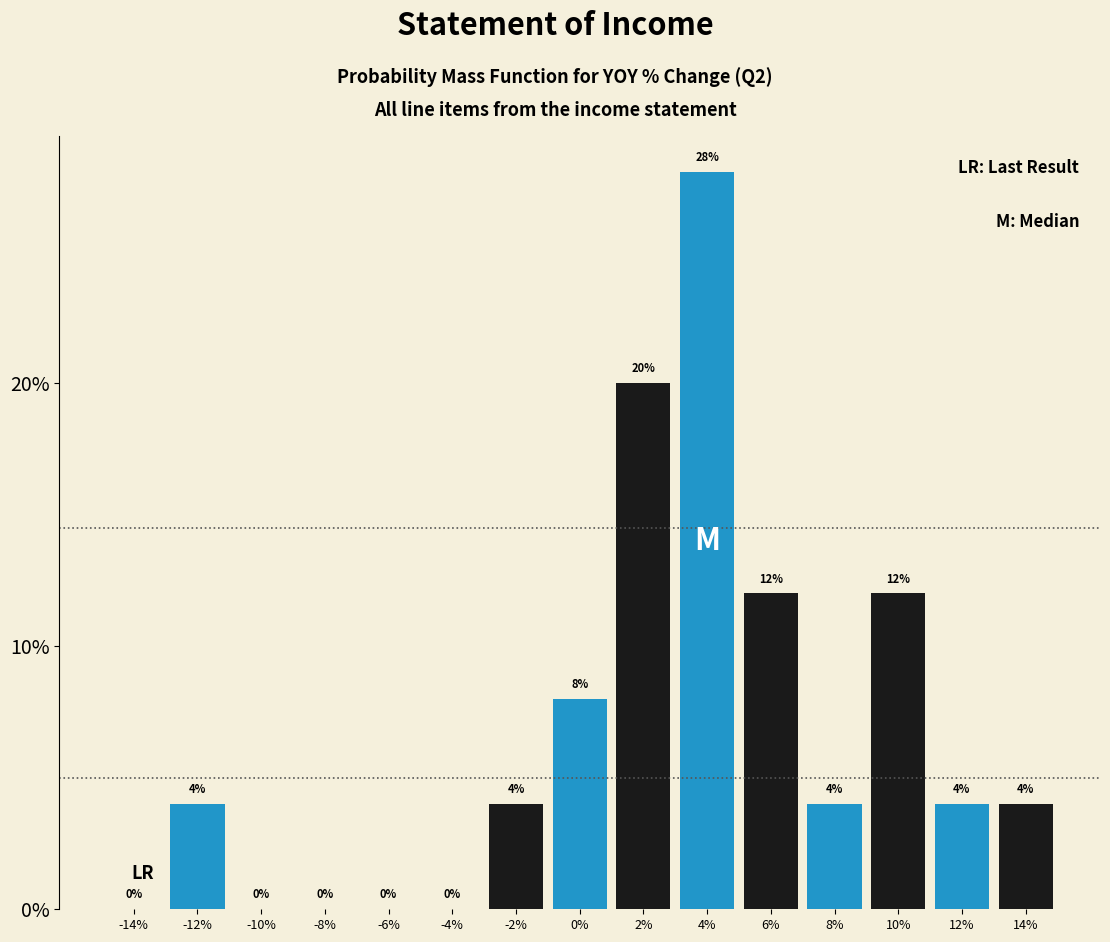

Are the bars horizontal?

No